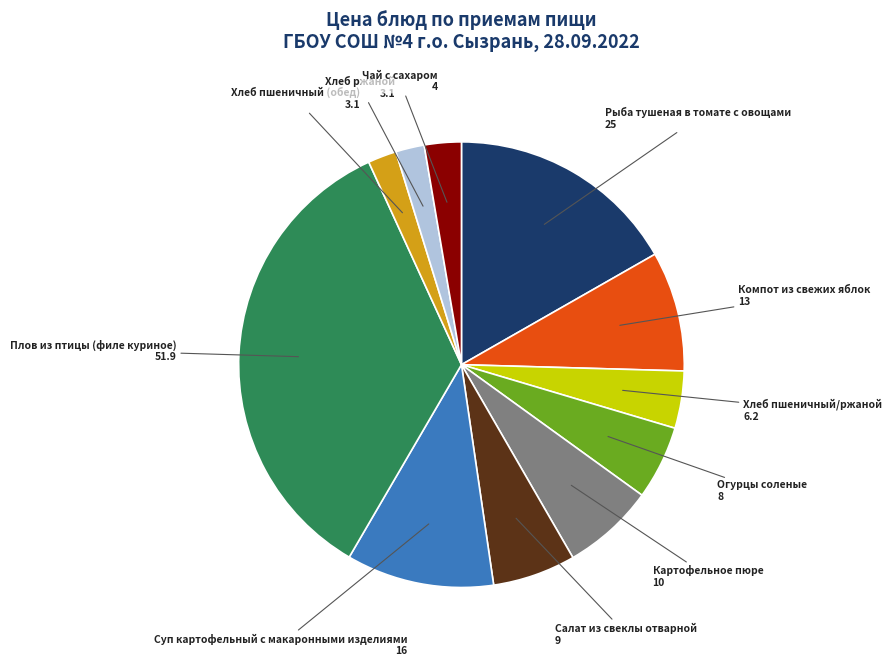

How many slices are in this pie chart?

11